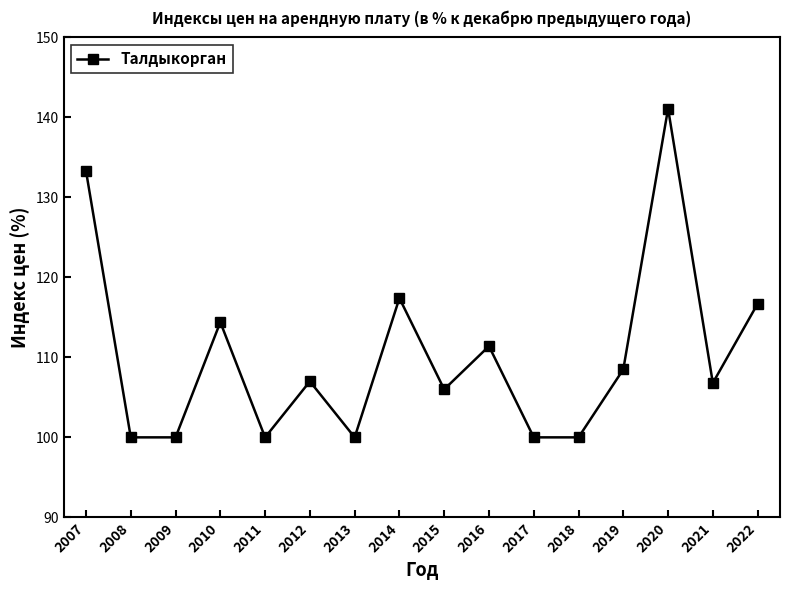

Which label corresponds to the largest value in the chart?

2020